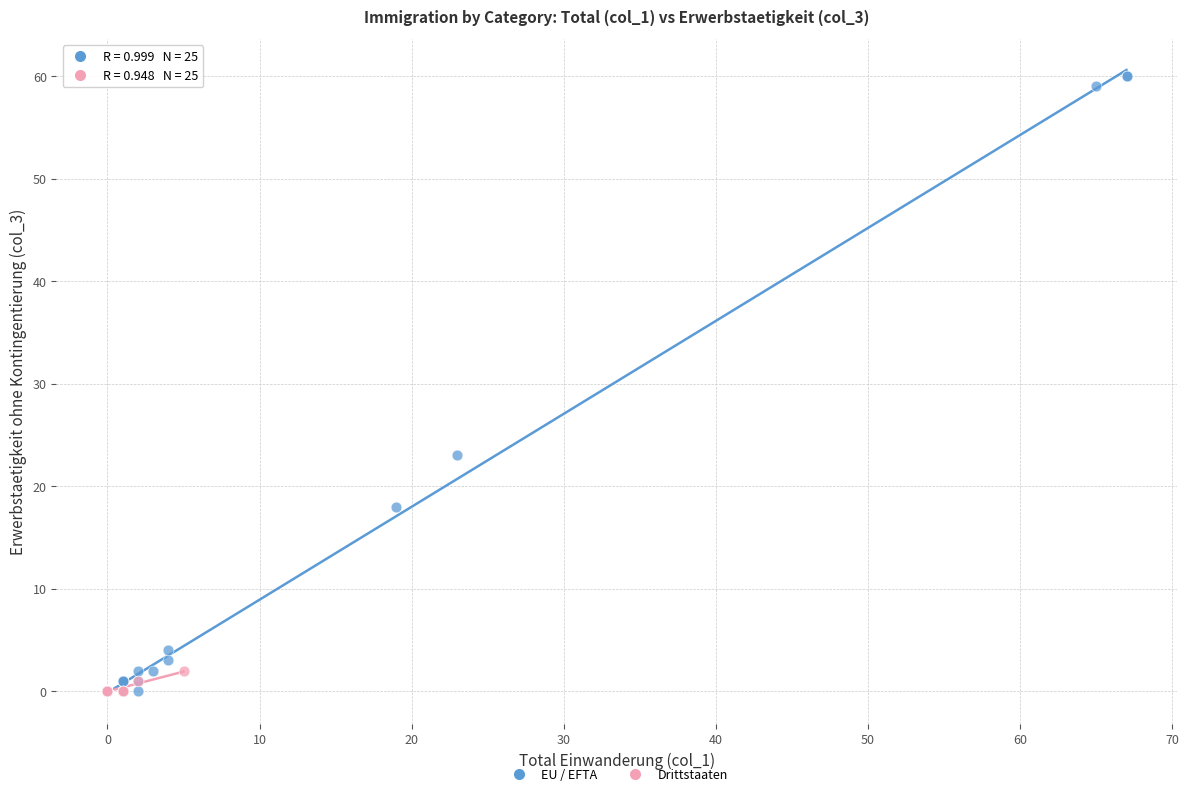

What are all the series names shown in the legend?

EU / EFTA, Drittstaaten